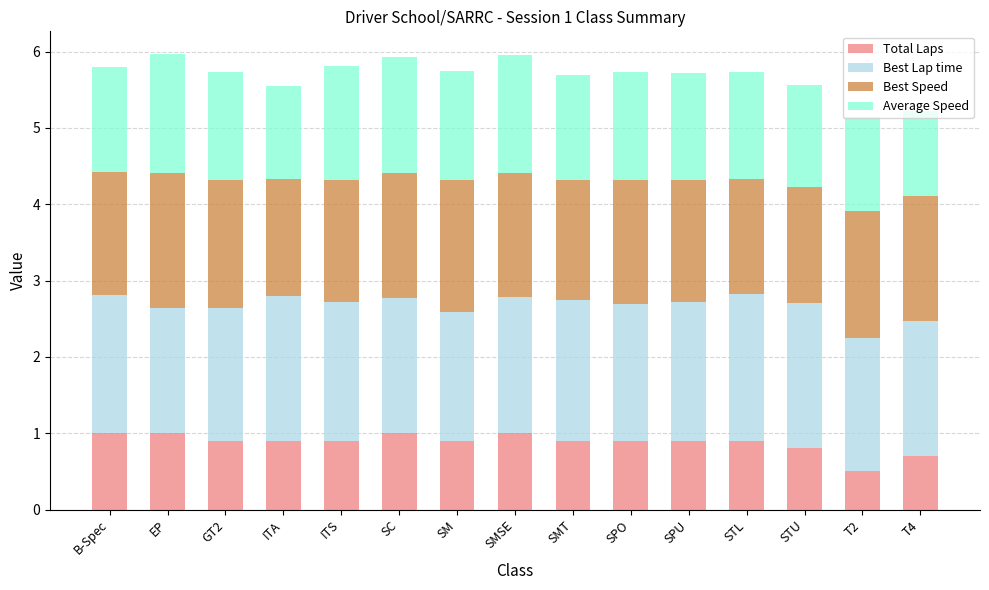

Are the bars grouped side by side (vs. stacked)?

No